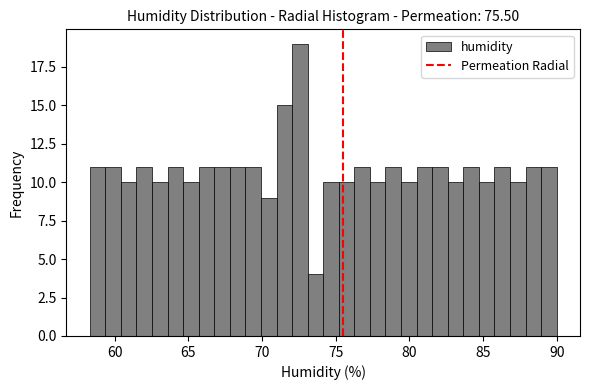

Around what value on the x-axis is the tallest bar? Give the approximate position of its centre, as read against the axis.

72.5